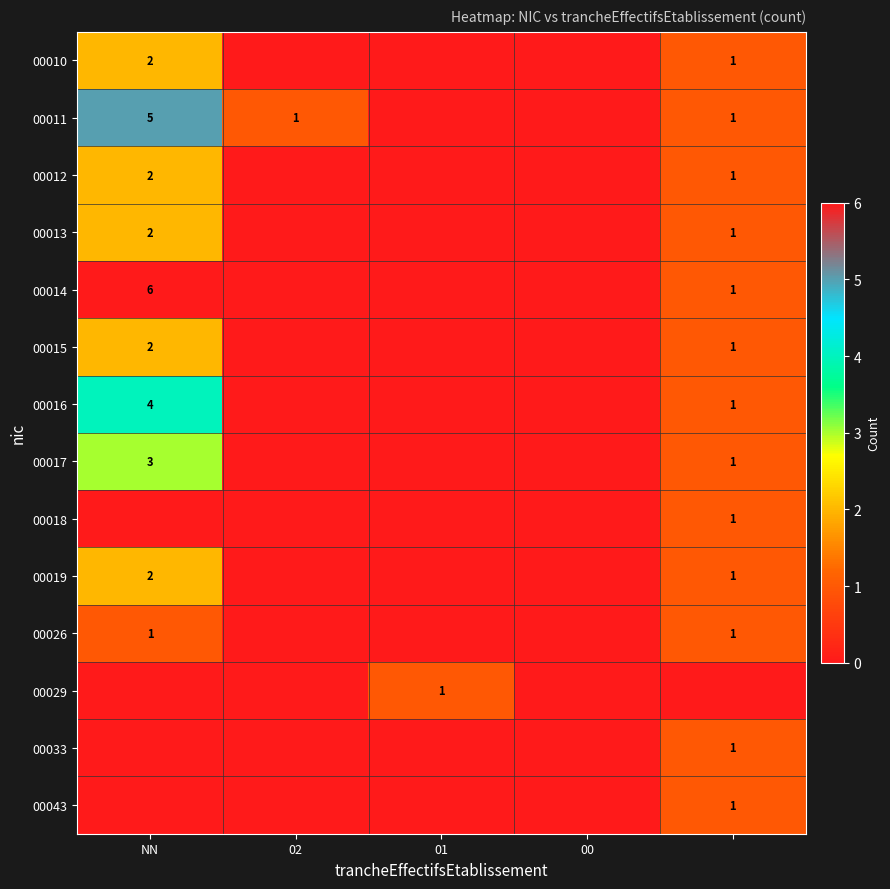

True or false: 00011 has a value of 1 at 02.

True